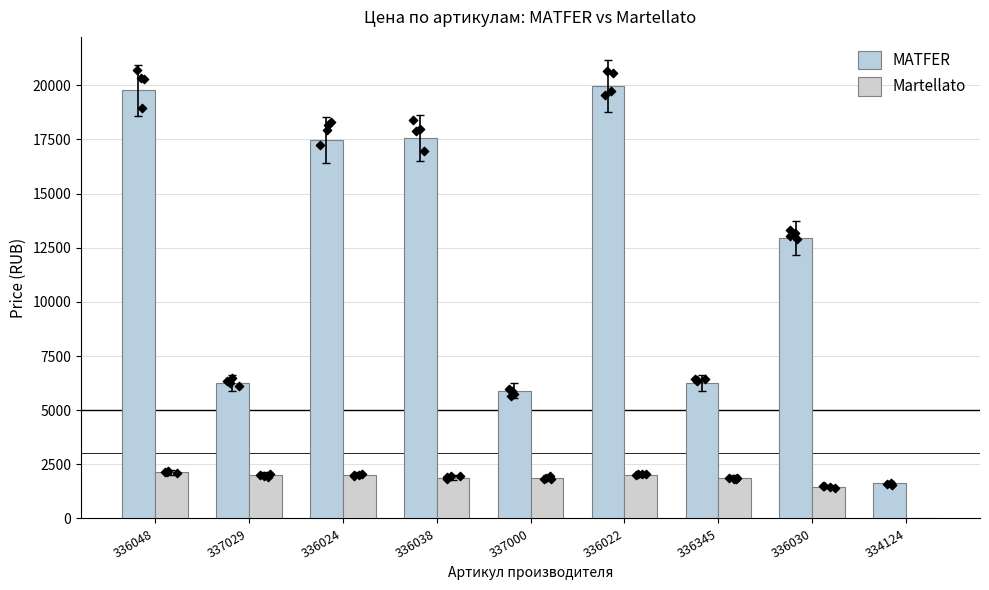

At which category is the sum across all series the highest?

336022